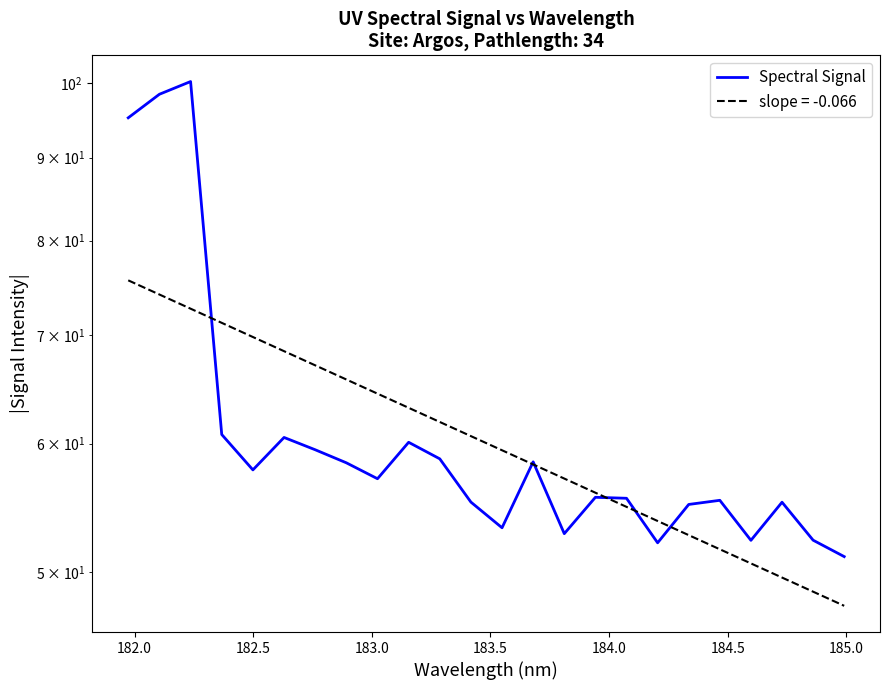

The chart shows a value of 37.7 at 16. True or false?

False